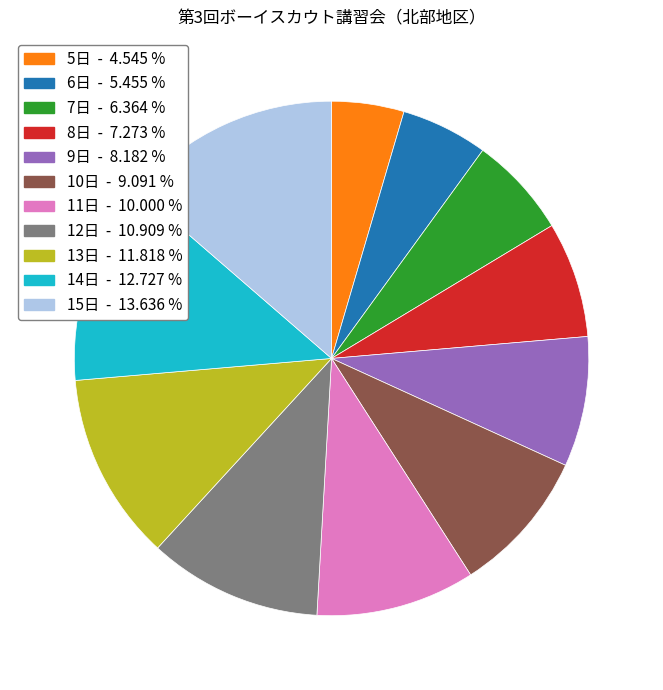

Does any single category account for the majority?

No